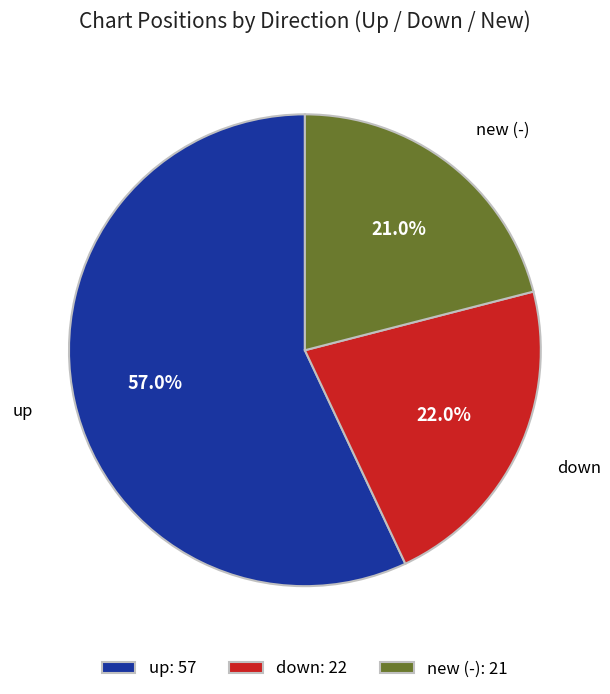

Which category has the smallest portion of the pie?

new (-): 21